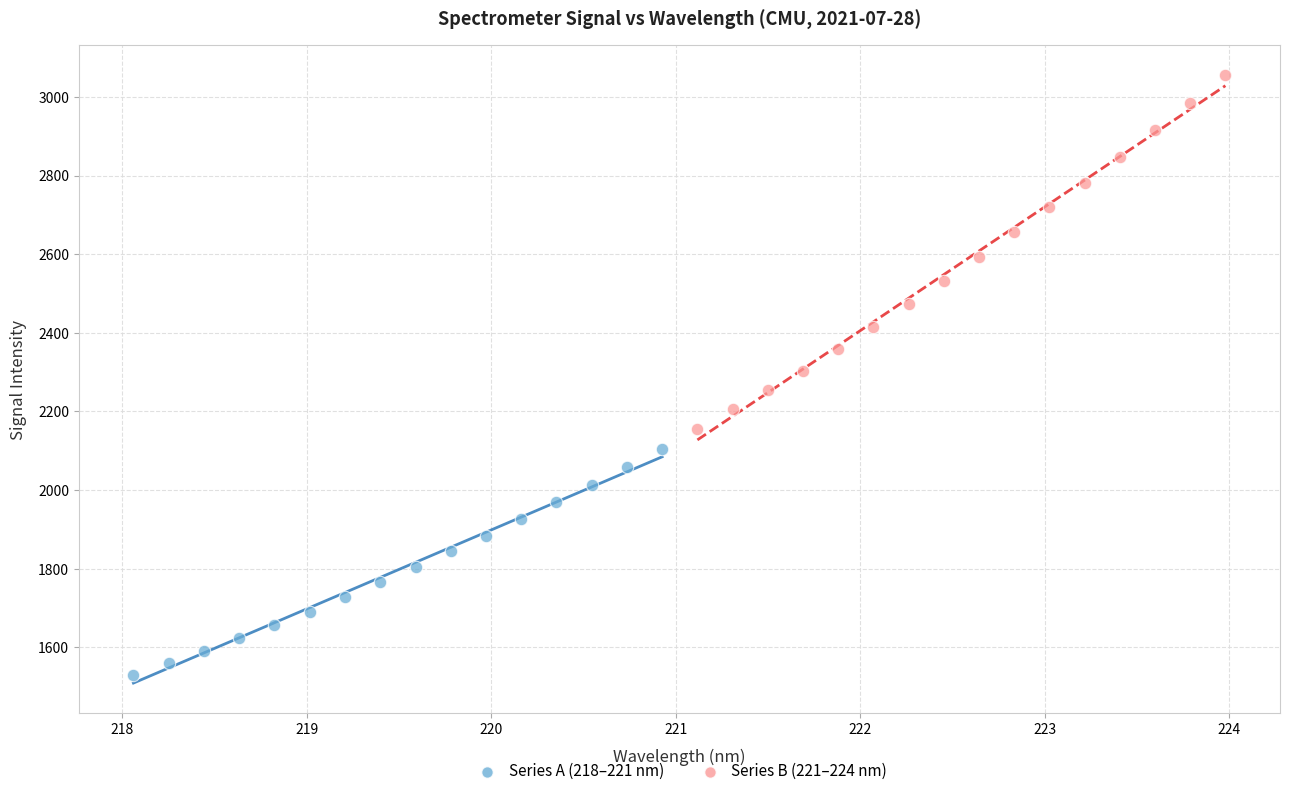

Which series contains the lowest Y value?

Series A (218–221 nm)